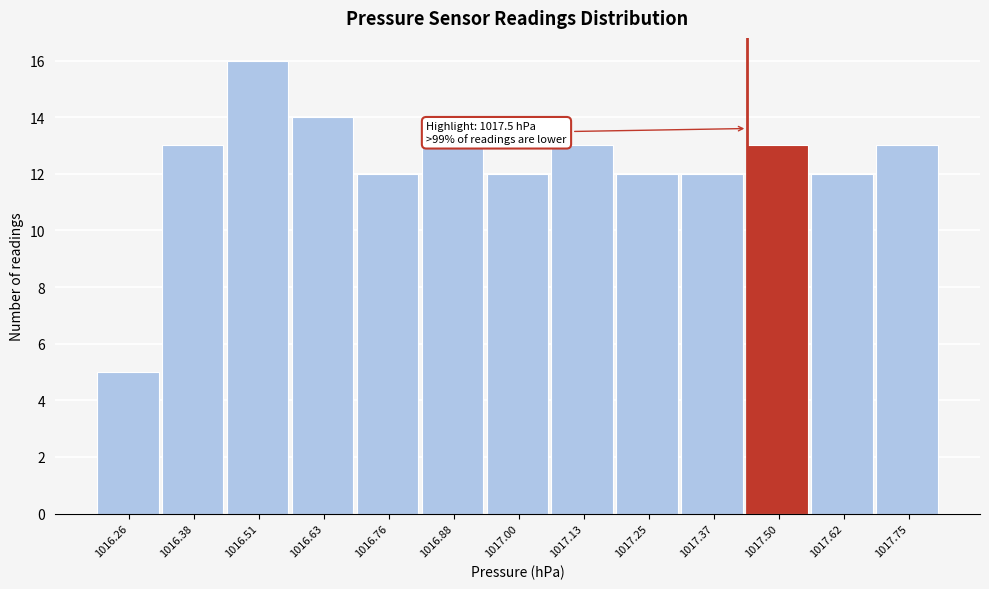

Reading right to left, extract all data points from this chart.

1017.75=13	1017.62=12	1017.50=13	1017.37=12	1017.25=12	1017.13=13	1017.00=12	1016.88=13	1016.76=12	1016.63=14	1016.51=16	1016.38=13	1016.26=5